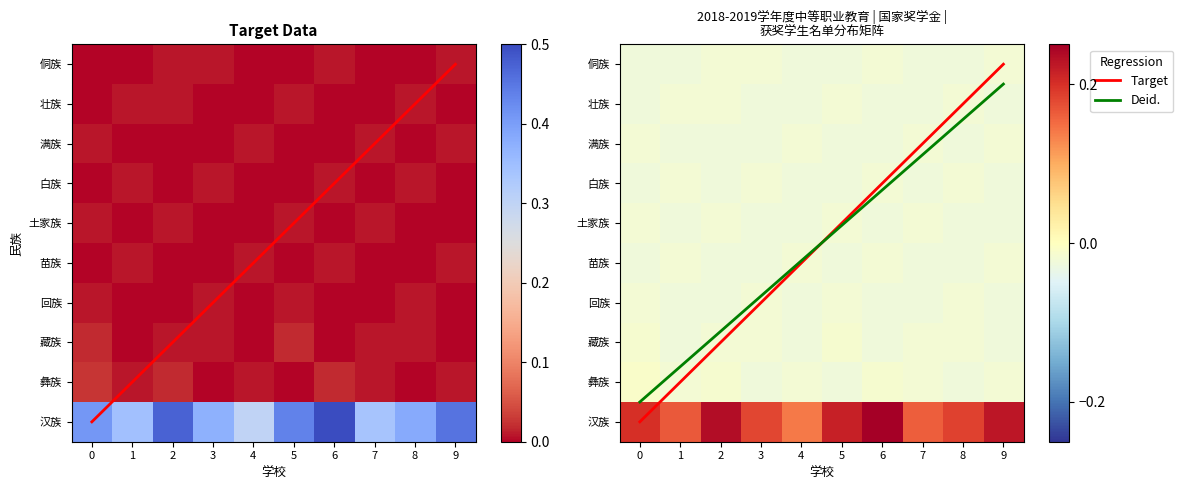

The 回族 series shows -0.0 at 4. True or false?

False